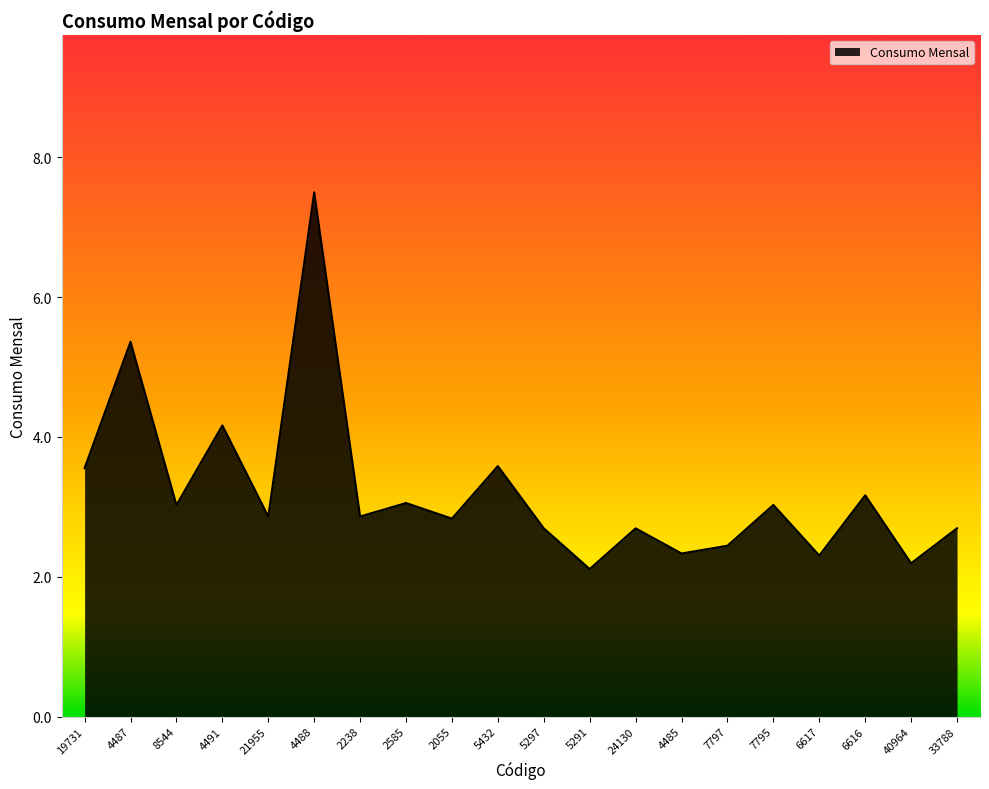

Approximately how many times larger is the value at 33788 compared to 5291?

1.3